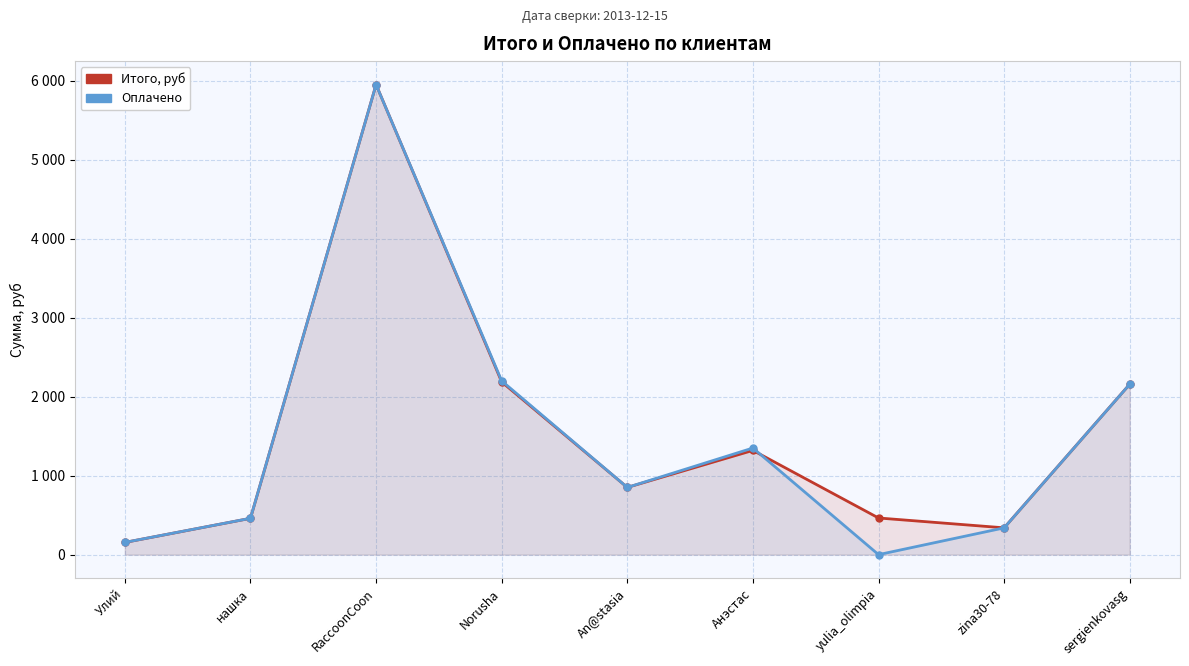

How many values in the Оплачено series exceed 851?

4